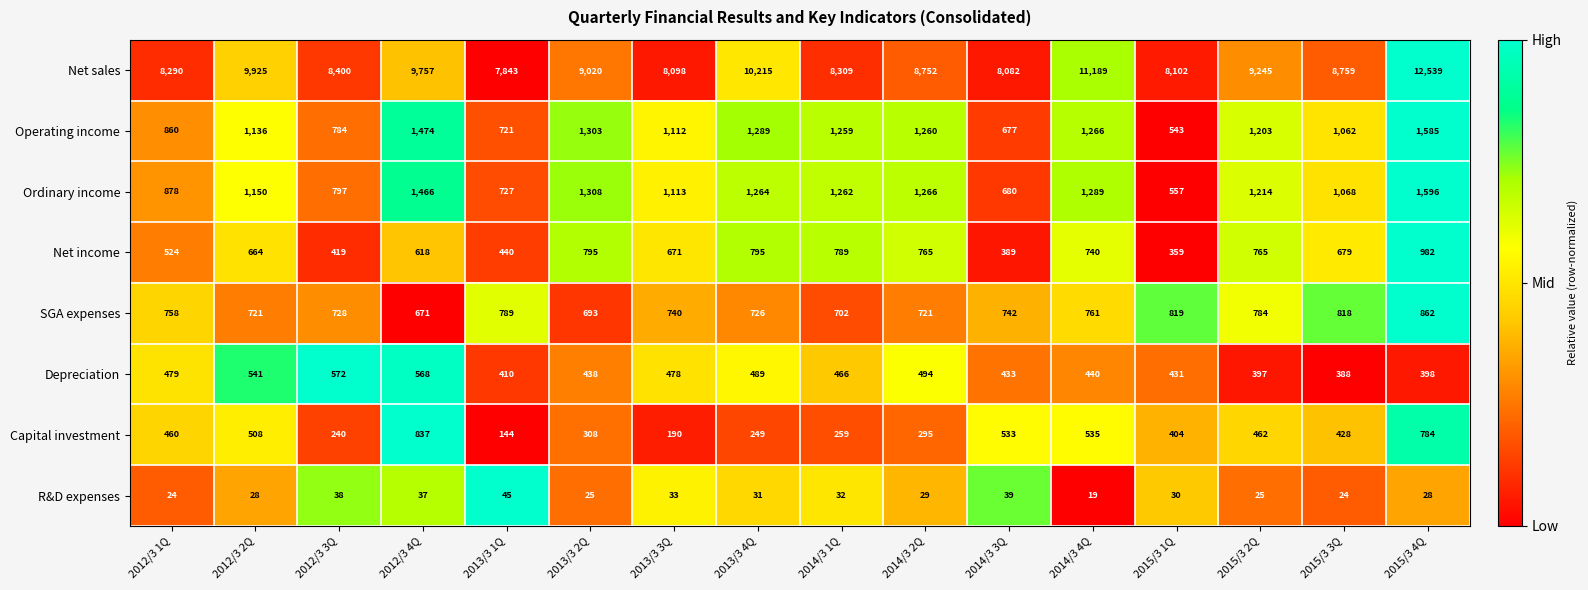

What is the difference between the Net sales values at 2012/3 2Q and 2014/3 2Q?

1173